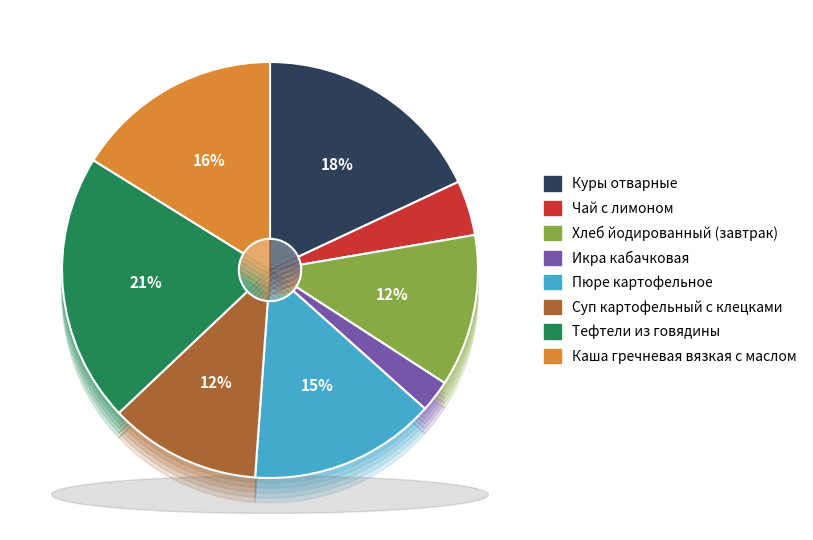

Which slice is the smallest?

Икра кабачковая